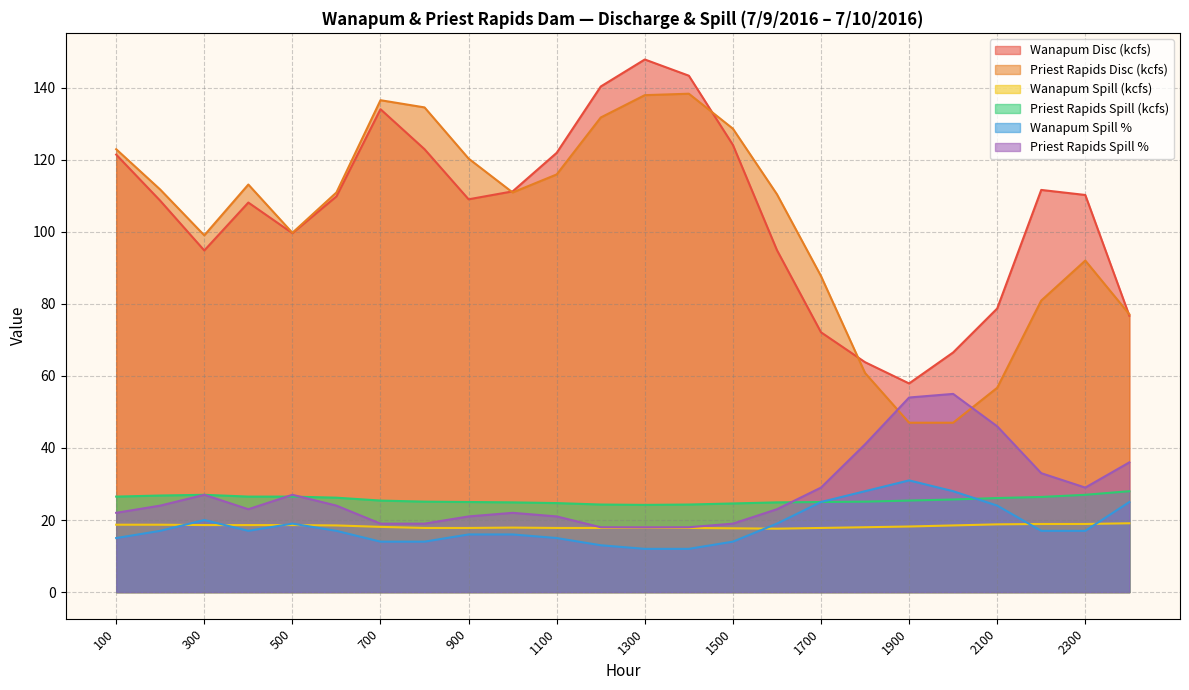

Is it true that Wanapum Spill % equals 15.0 at 1100?

True